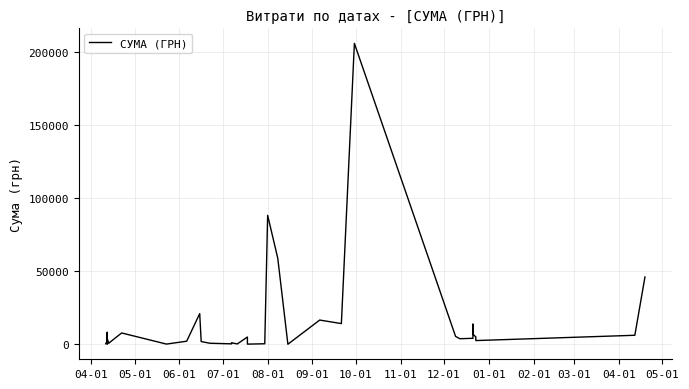

Reading left to right, what are all the values shown in this chart?

364.1	2257.0	1768.5	8179.2	210.0	4136.8	882.0	693.0	7751.7	135.4	2114.0	21000.0	2386.6	1863.0	714.8	300.0	1050.0	1050.0	225.0	4980.0	211.7	100.0	350.0	350.0	88366.0	58950.0	29.0	16600.0	14182.8	206187.2	5400.0	3800.0	4100.0	7015.0	13788.0	6888.0	5057.0	2541.0	6171.2	46100.0